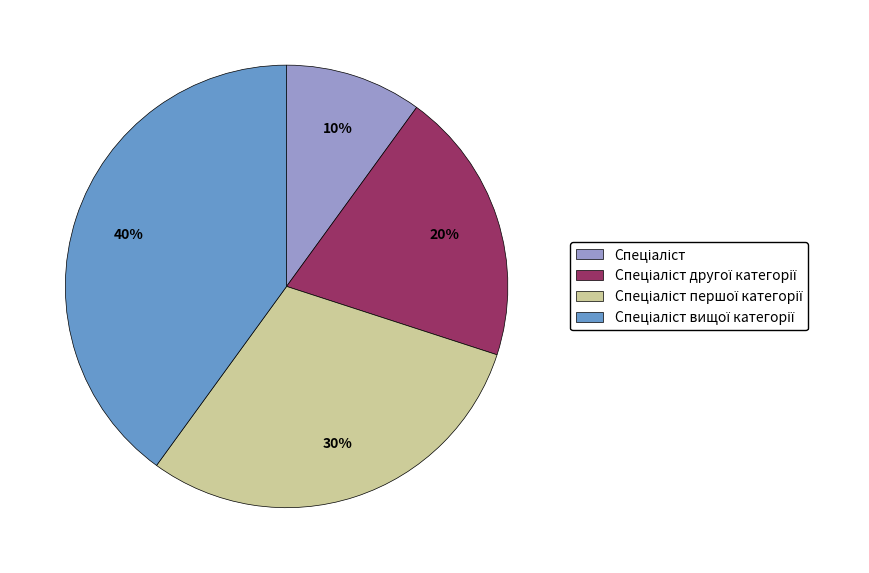

To the nearest percent, what is the average slice percentage?

25%